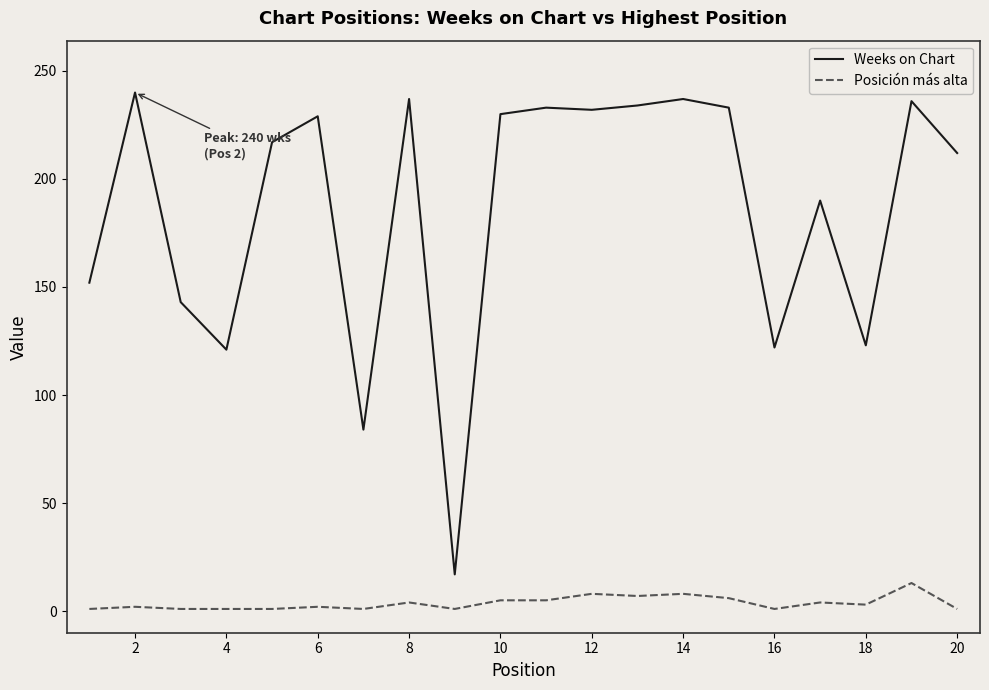

True or false: Weeks on Chart and Posición más alta cross at least once.

False